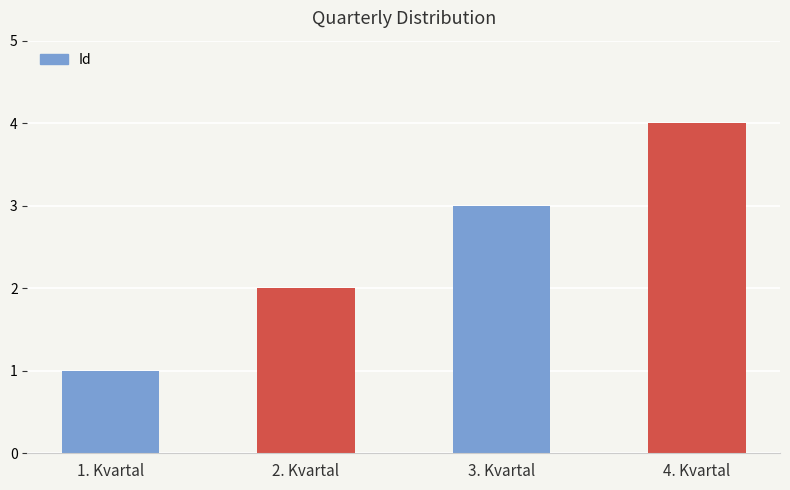

The chart shows a value of 4 at 4. Kvartal. True or false?

True